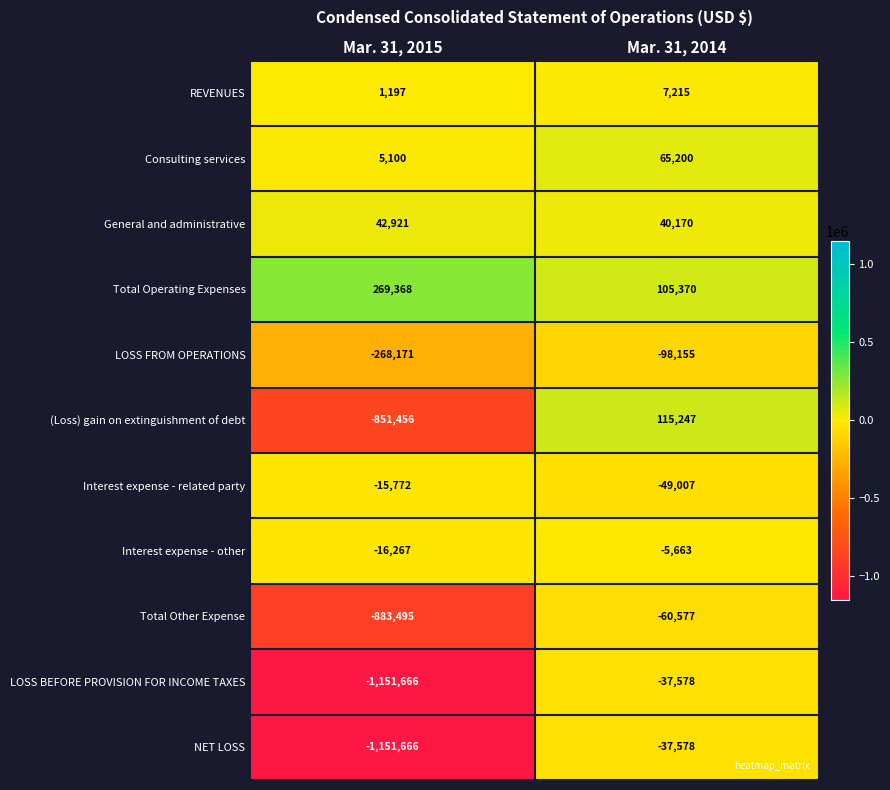

What is the minimum value shown in the chart?

-1151666